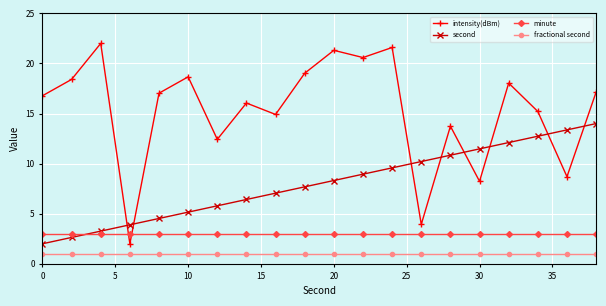

How many series are shown in this chart?

4